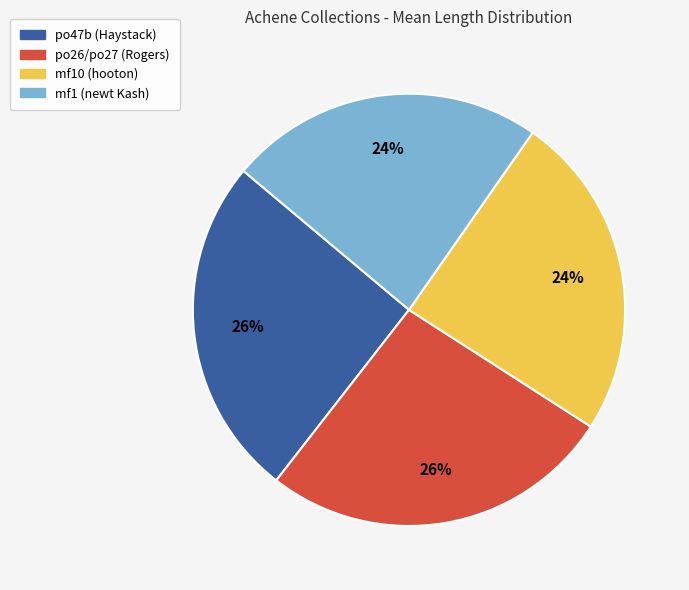

To the nearest percent, what is the average slice percentage?

25%